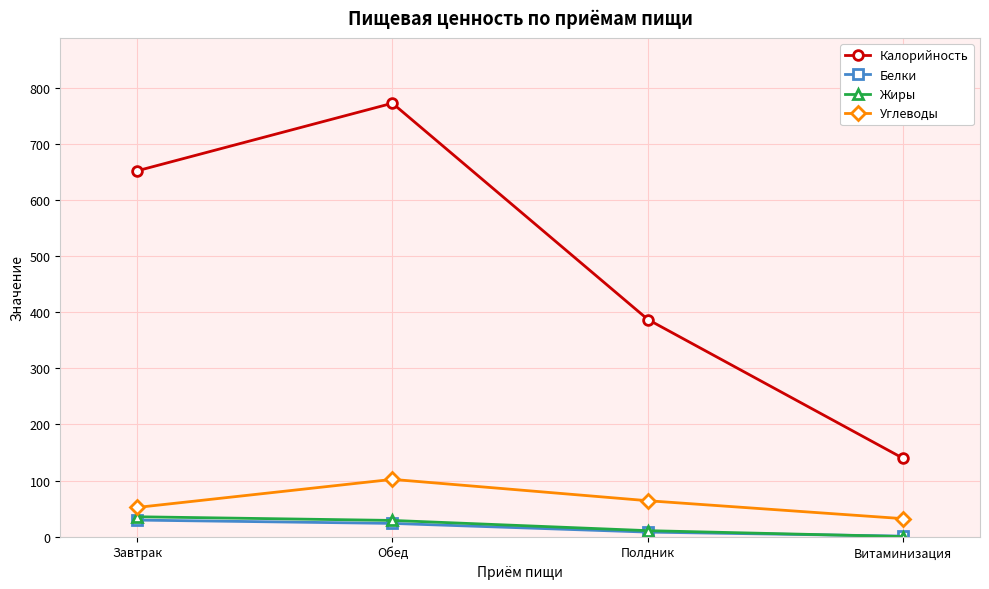

What is the sum of the Углеводы values at Завтрак and Обед?

154.3